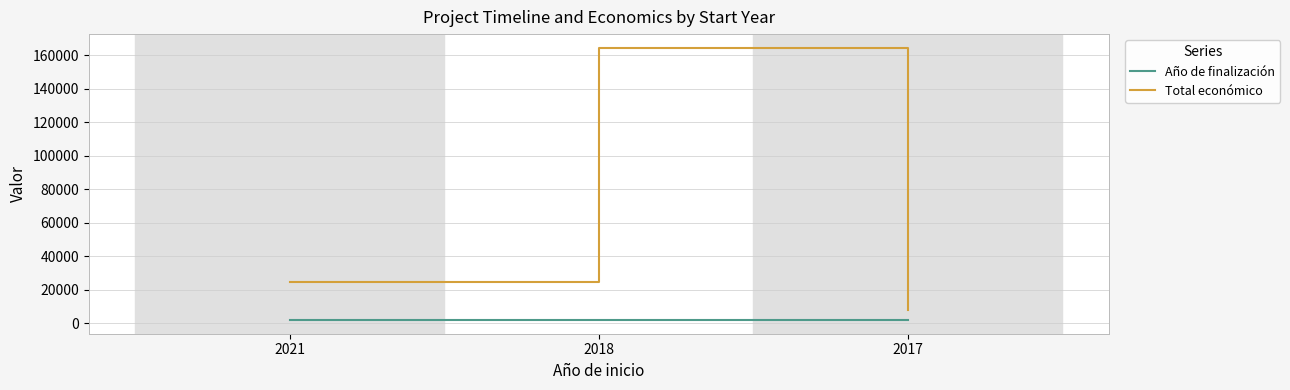

Rank the series by their maximum value, from highest to lowest.

Total económico, Año de finalización